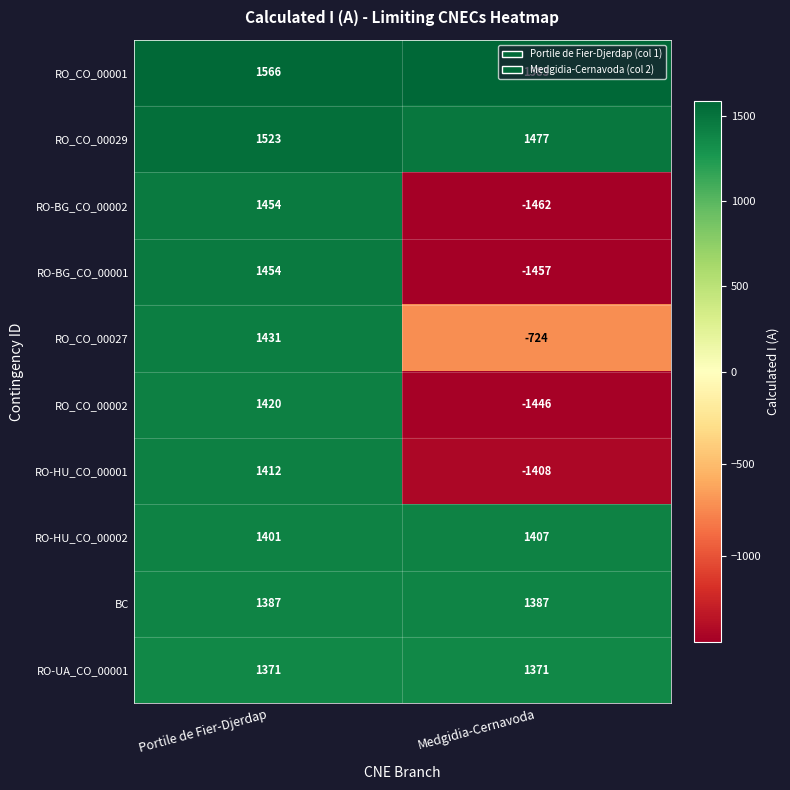

Which series changed the most between Portile de Fier-Djerdap and Medgidia-Cernavoda?

RO-BG_CO_00002